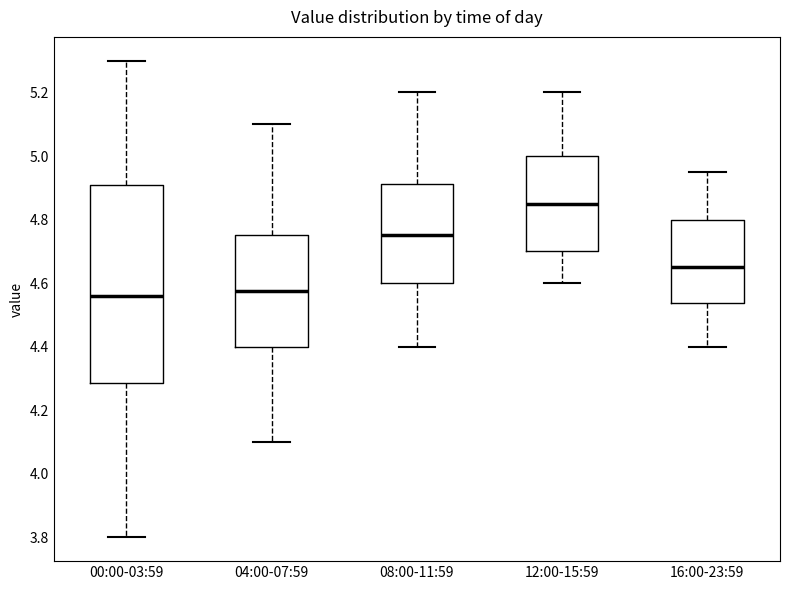

Where is the upper edge of the box for 08:00-11:59 on the y-axis? The values are not printed on the chart, so give them approximately, as read against the axis.

4.92